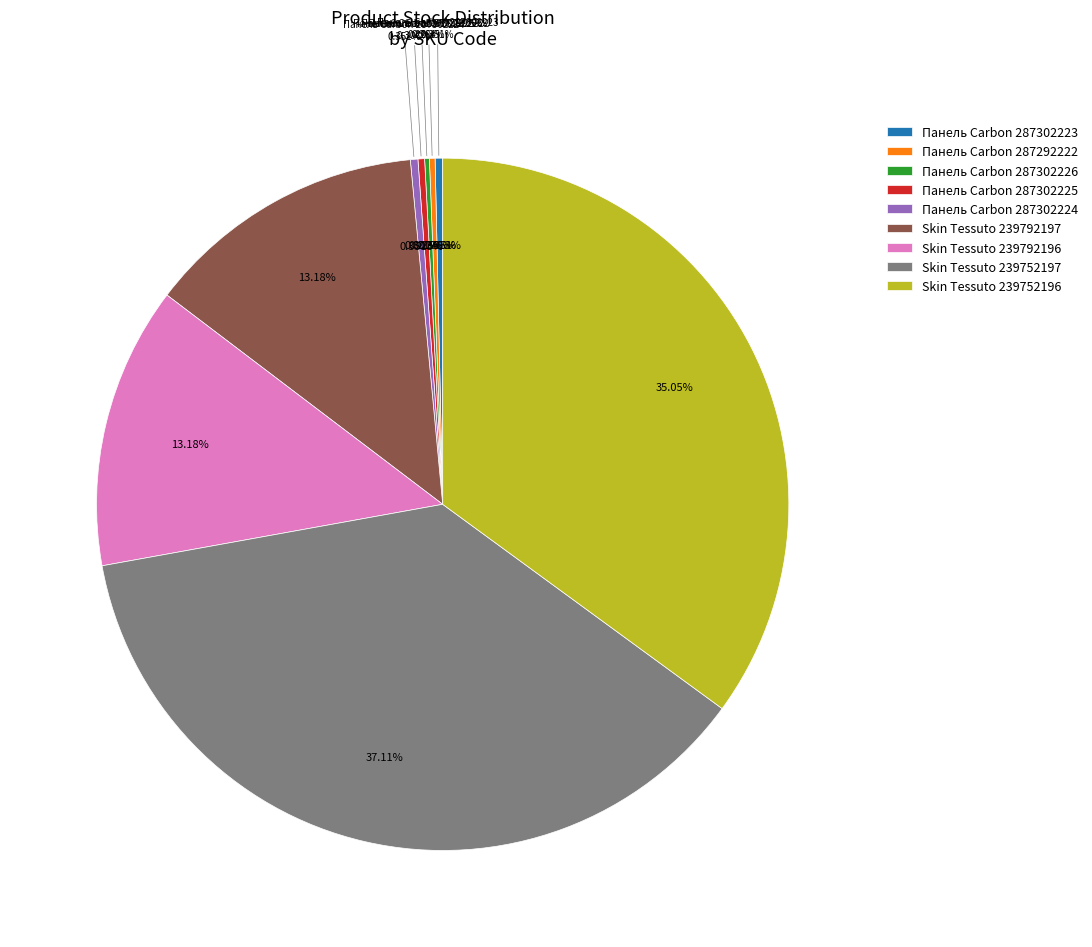

The Skin Tessuto 239752197 slice represents 37% of the pie. True or false?

True